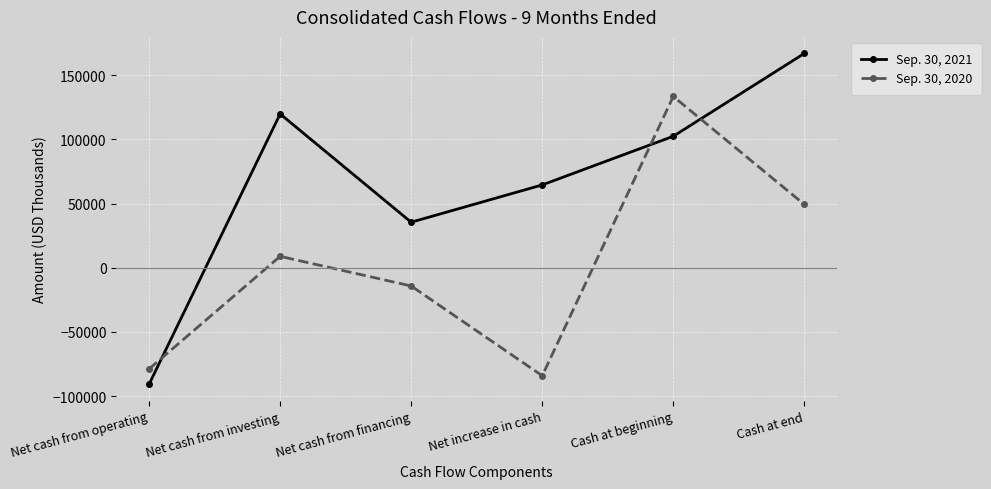

How many values in Sep. 30, 2021 are above zero?

5